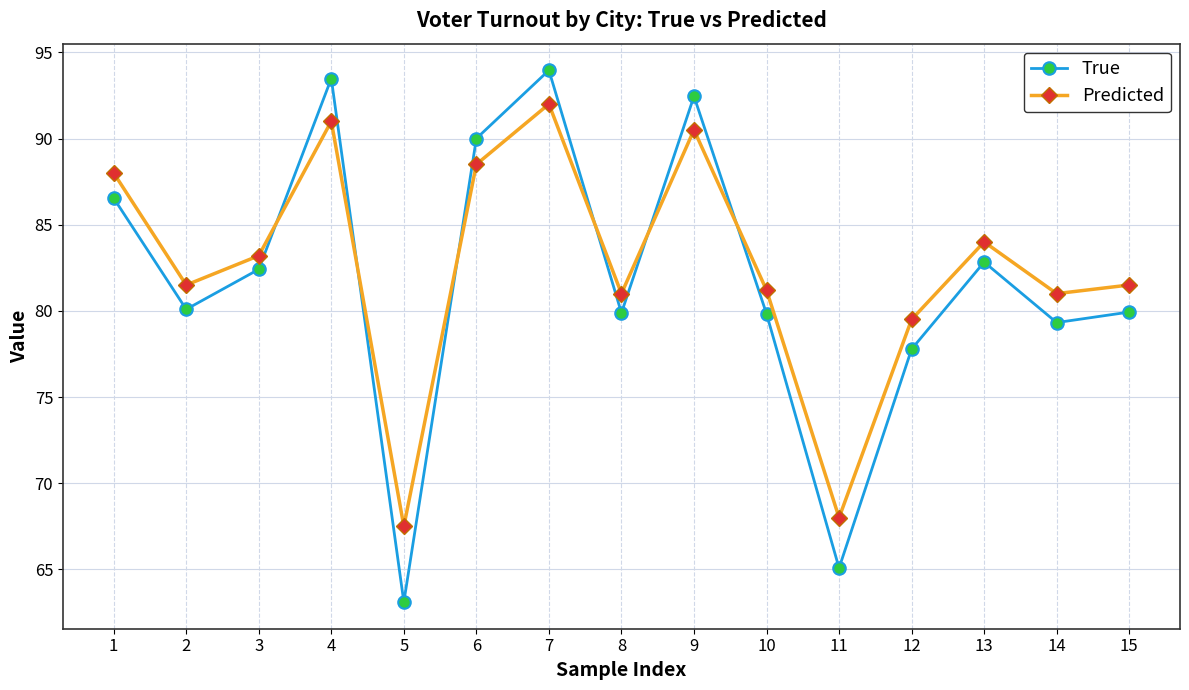

What is the maximum value for True?

94.0